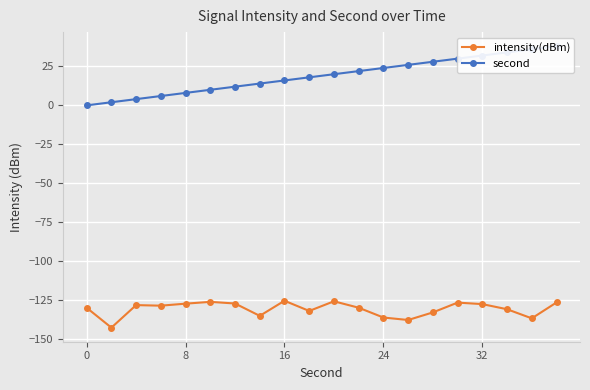

What is the difference between the second highest and minimum values in the second series?

36.0